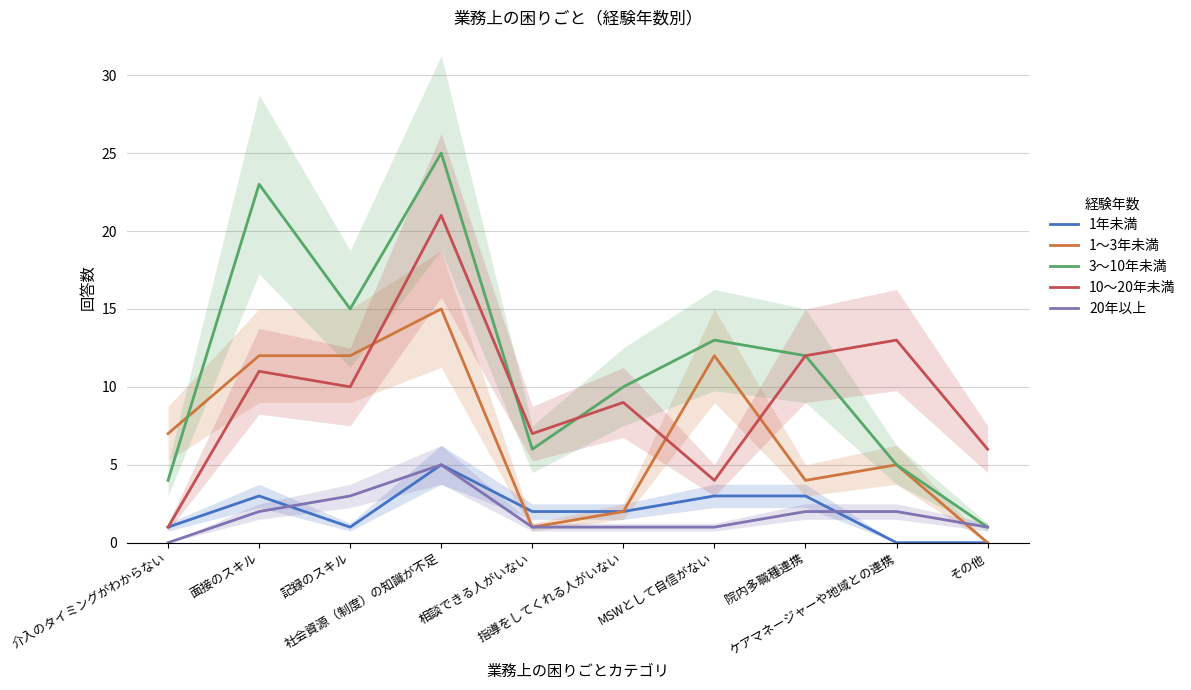

What are all the series names shown in the legend?

1年未満, 1～3年未満, 3～10年未満, 10～20年未満, 20年以上